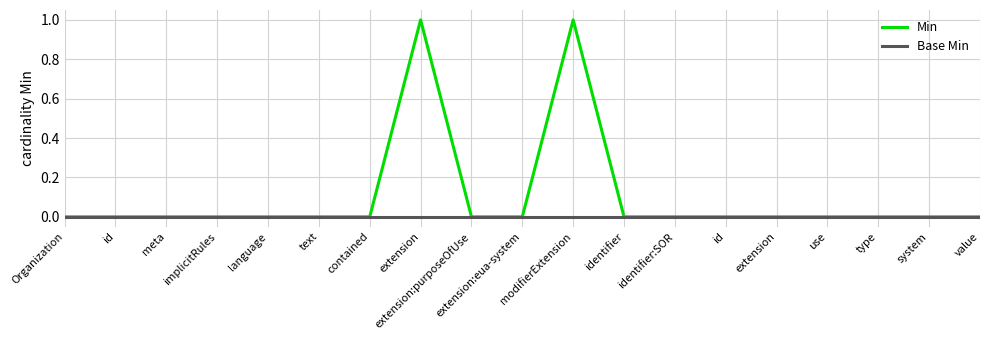

At how many categories does at least one series exceed 0?

2